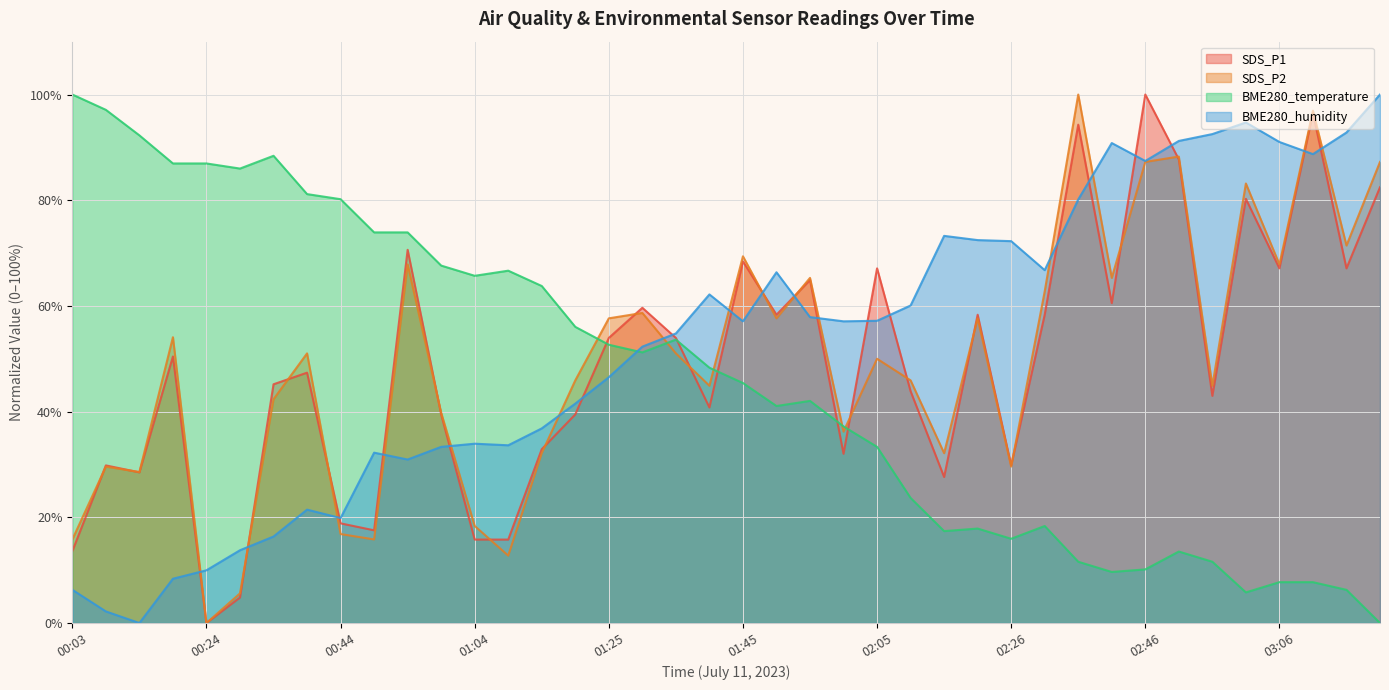

List the series in order of their peak value, highest first.

SDS_P1, SDS_P2, BME280_temperature, BME280_humidity